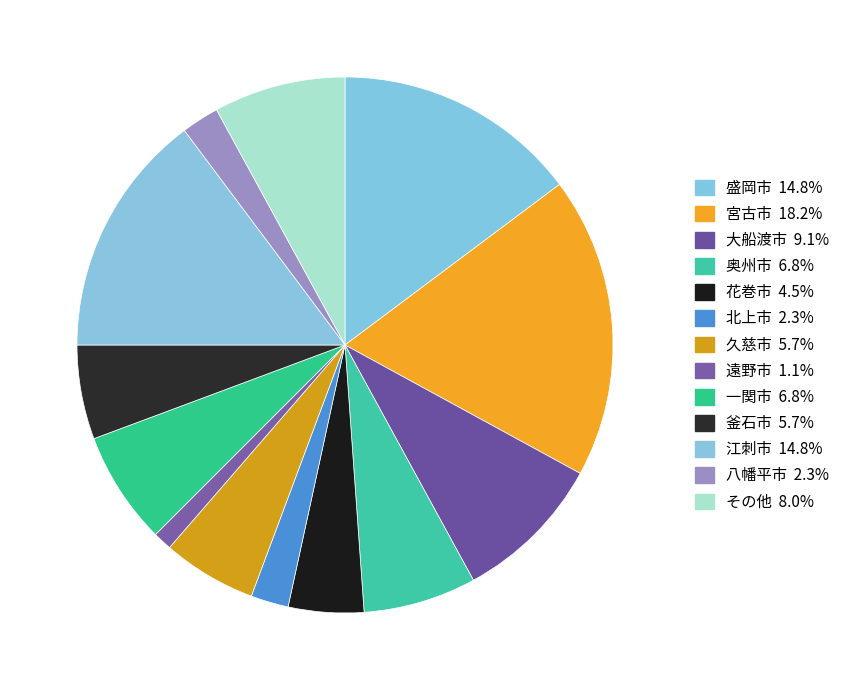

How many slices are in this pie chart?

13